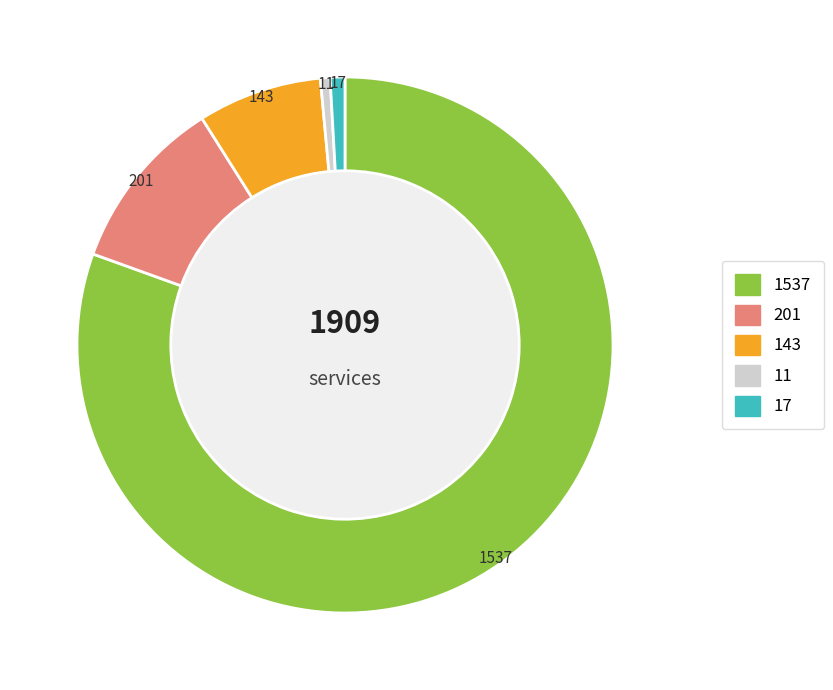

Is there a majority slice in this chart?

Yes